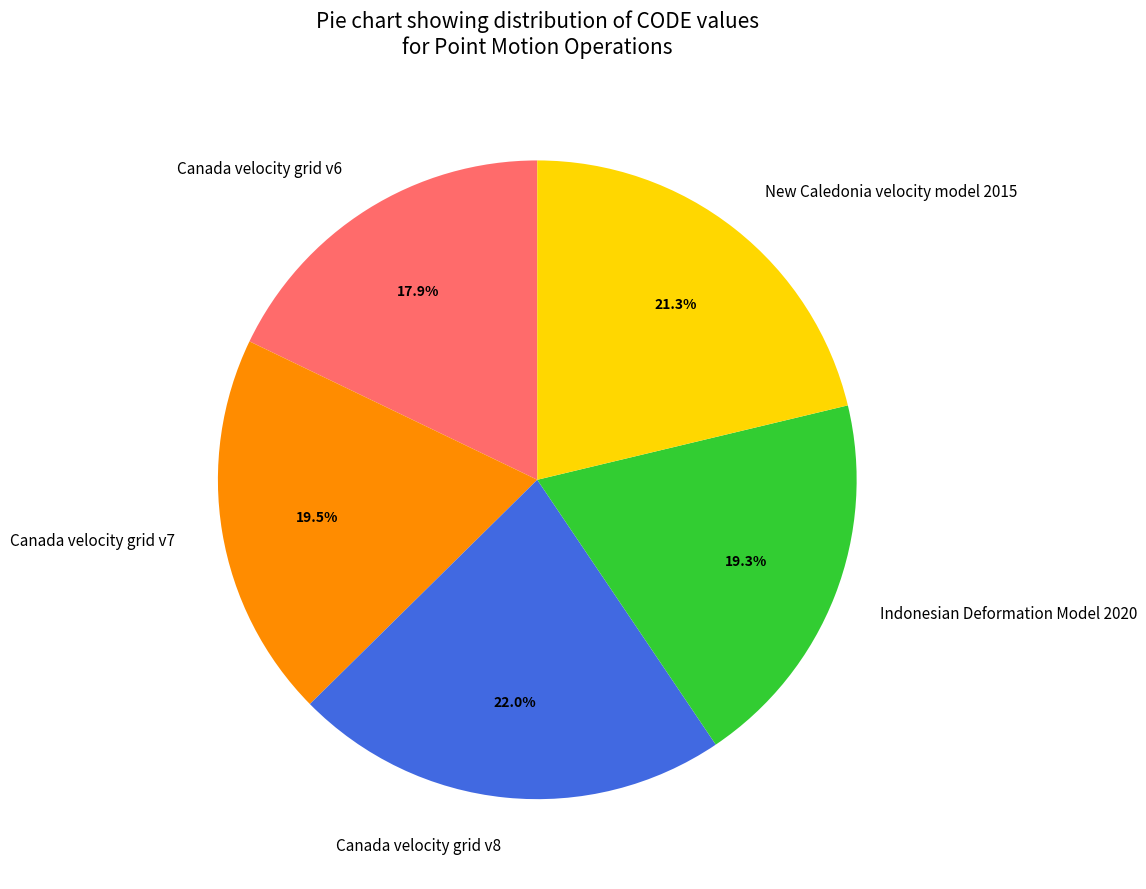

True or false: Canada velocity grid v7 accounts for 26% of the total.

False